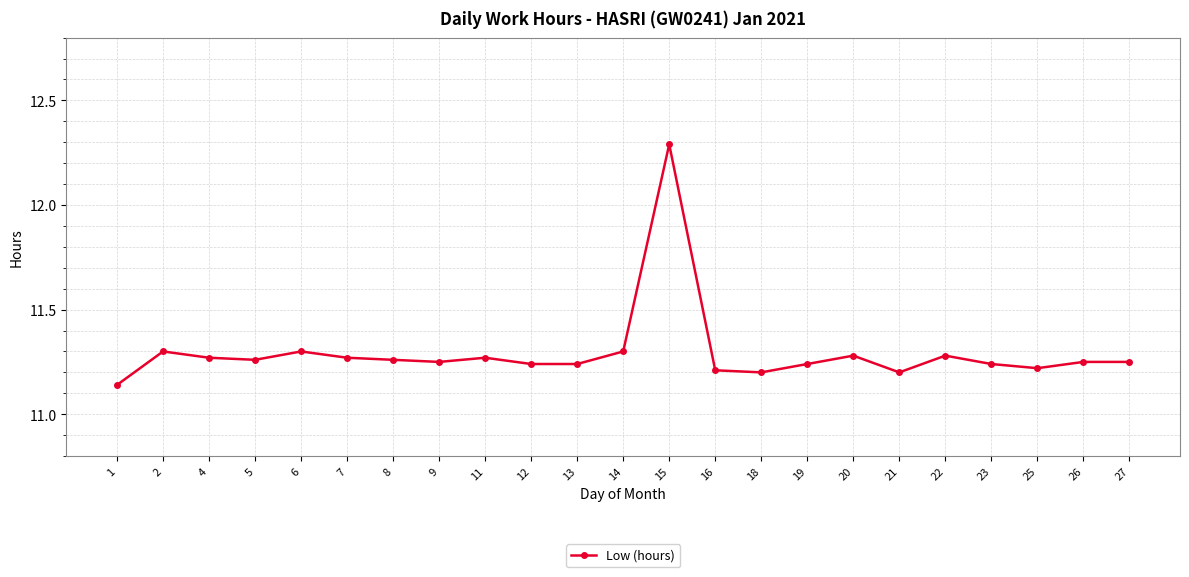

At which category does the chart reach its peak across all series?

15